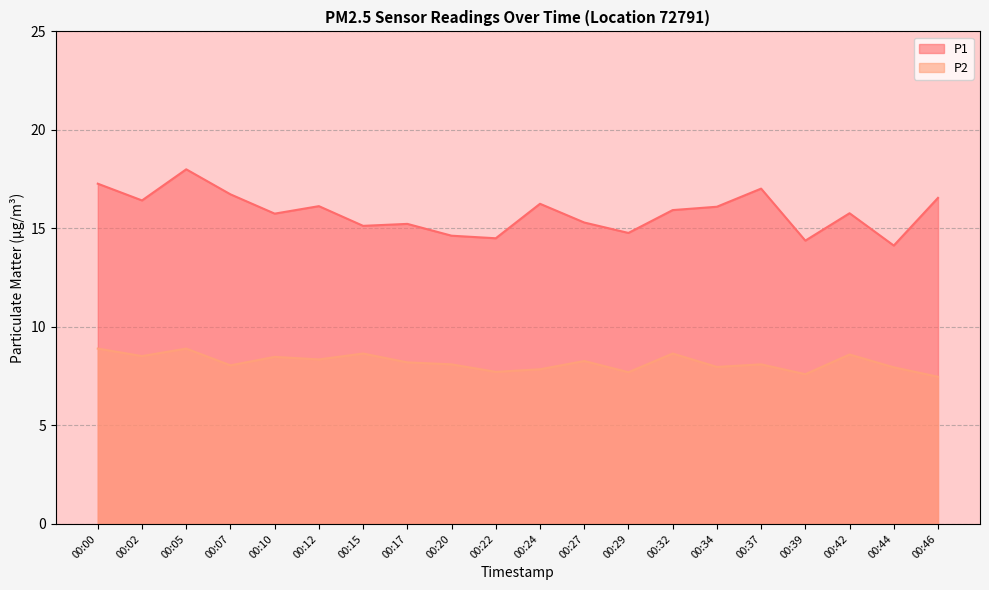

Reading left to right, list all the values displayed in this chart.

P1: 00:00=17.3	00:02=16.4	00:05=18.0	00:07=16.7	00:10=15.8	00:12=16.1	00:15=15.1	00:17=15.2	00:20=14.6	00:22=14.5	00:24=16.2	00:27=15.3	00:29=14.8	00:32=15.9	00:34=16.1	00:37=17.0	00:39=14.4	00:42=15.8	00:44=14.1	00:46=16.6
P2: 00:00=8.9	00:02=8.5	00:05=8.9	00:07=8.1	00:10=8.5	00:12=8.3	00:15=8.7	00:17=8.2	00:20=8.1	00:22=7.7	00:24=7.8	00:27=8.3	00:29=7.7	00:32=8.7	00:34=8.0	00:37=8.1	00:39=7.6	00:42=8.6	00:44=8.0	00:46=7.5